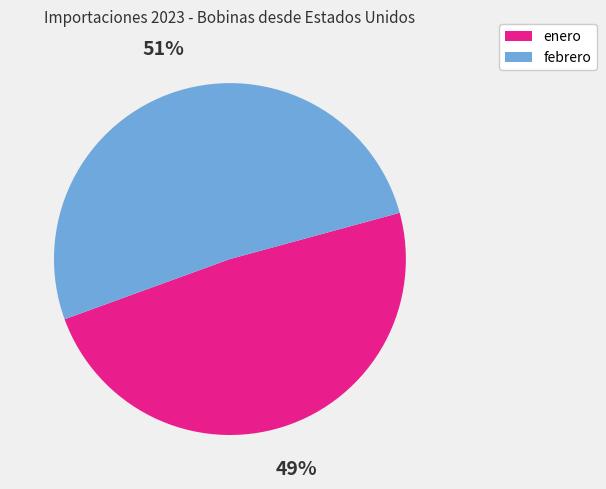

Is the sum of enero and febrero greater than half?

Yes